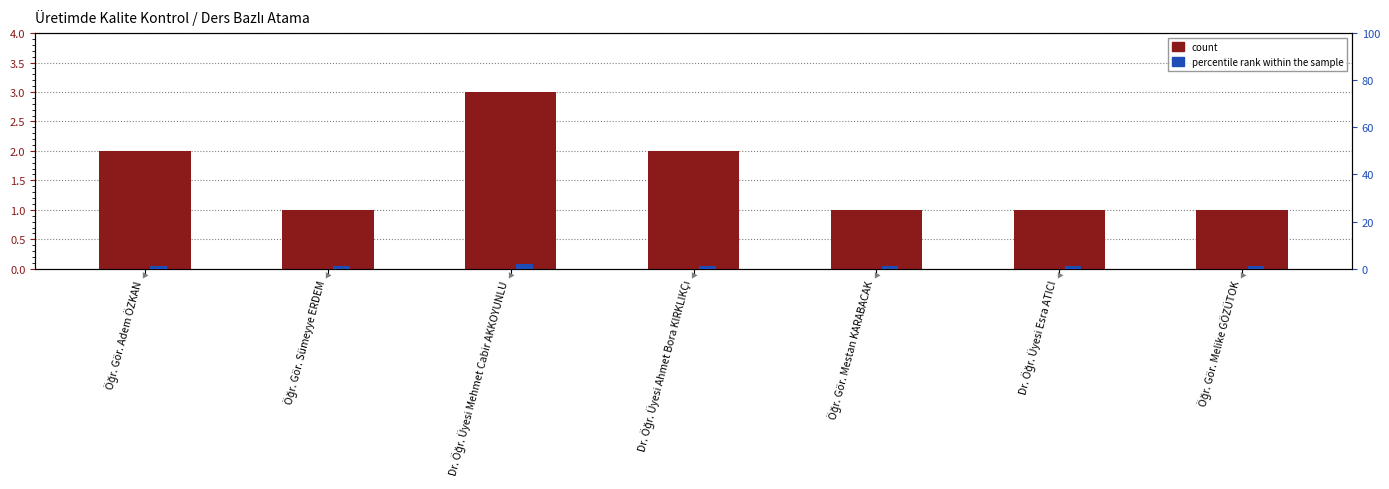

How many groups of bars are there?

7